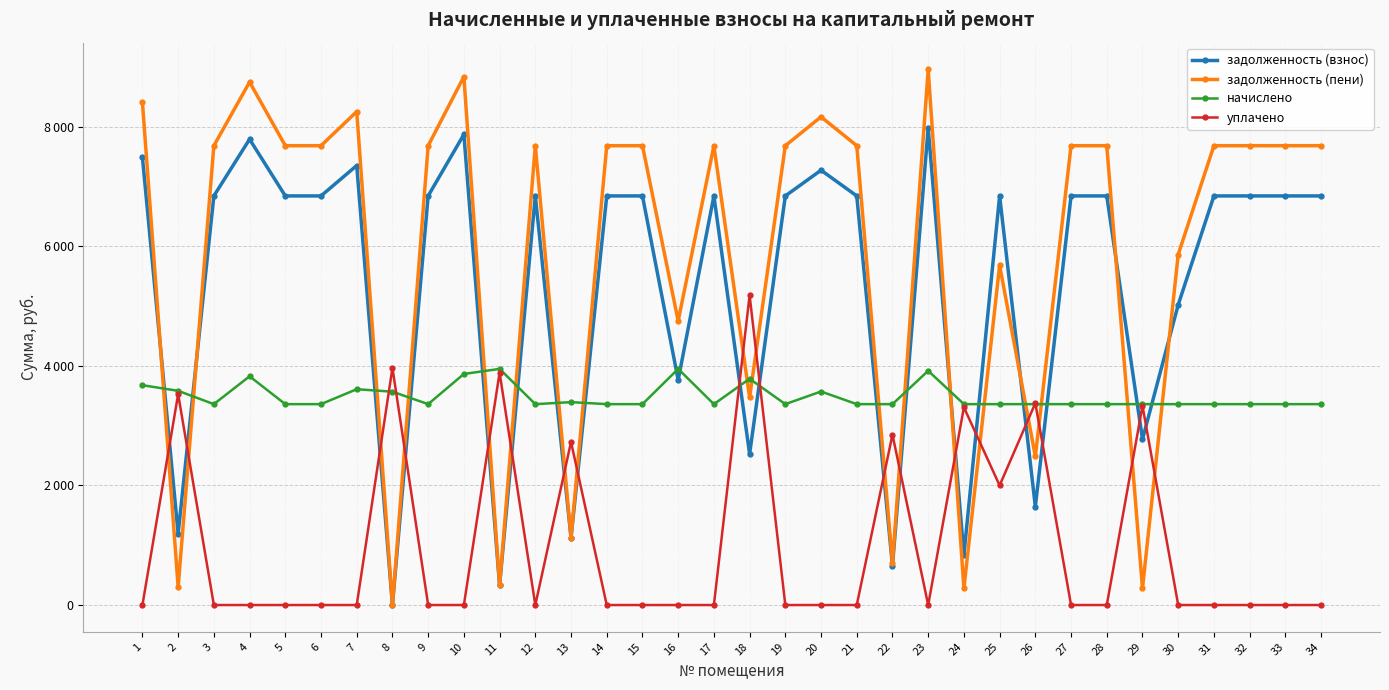

What are all the series names shown in the legend?

задолженность (взнос), задолженность (пени), начислено, уплачено